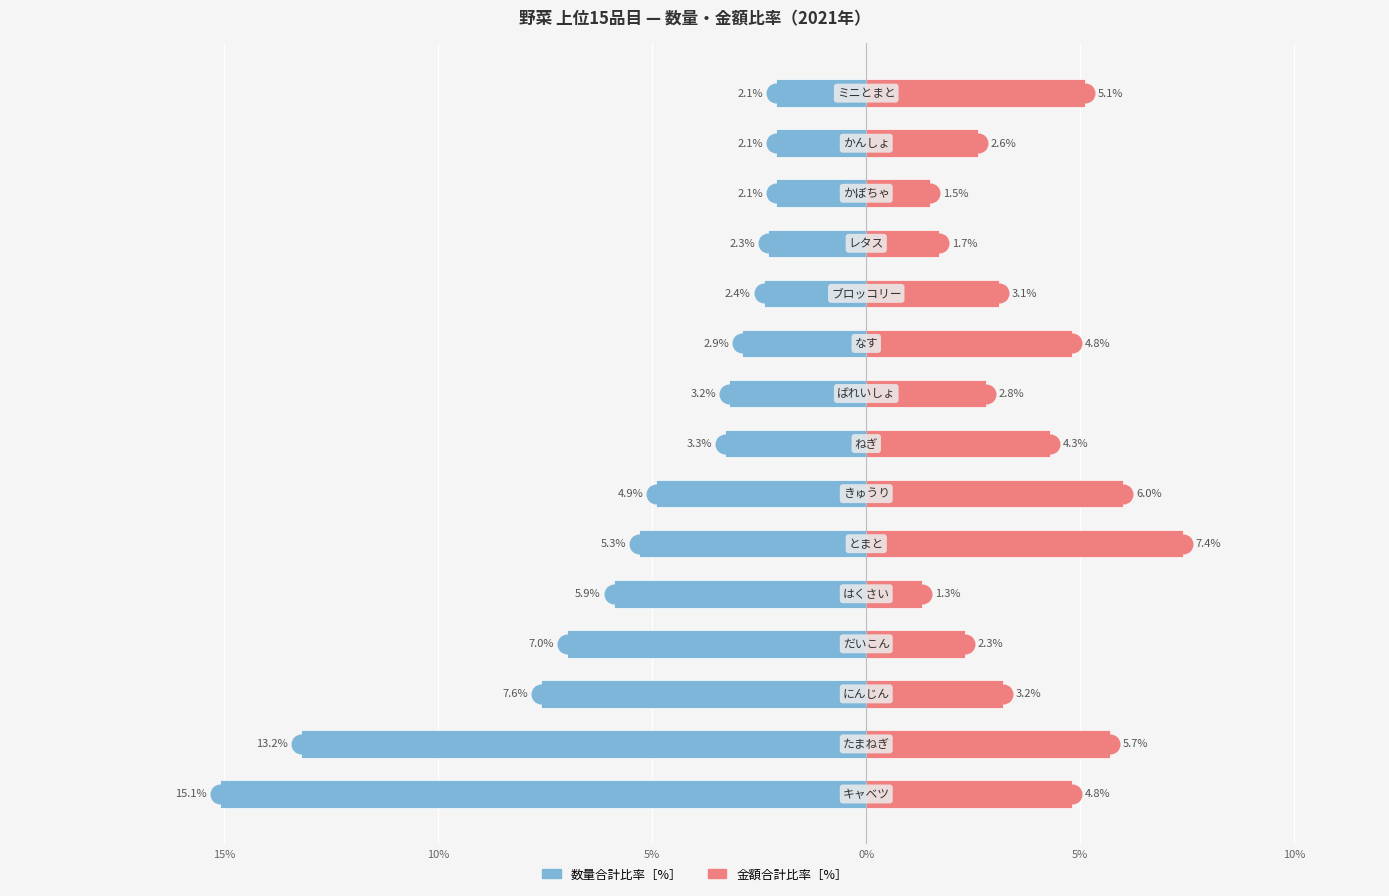

What are all the series names shown in the legend?

数量合計比率［%］, 金額合計比率［%］